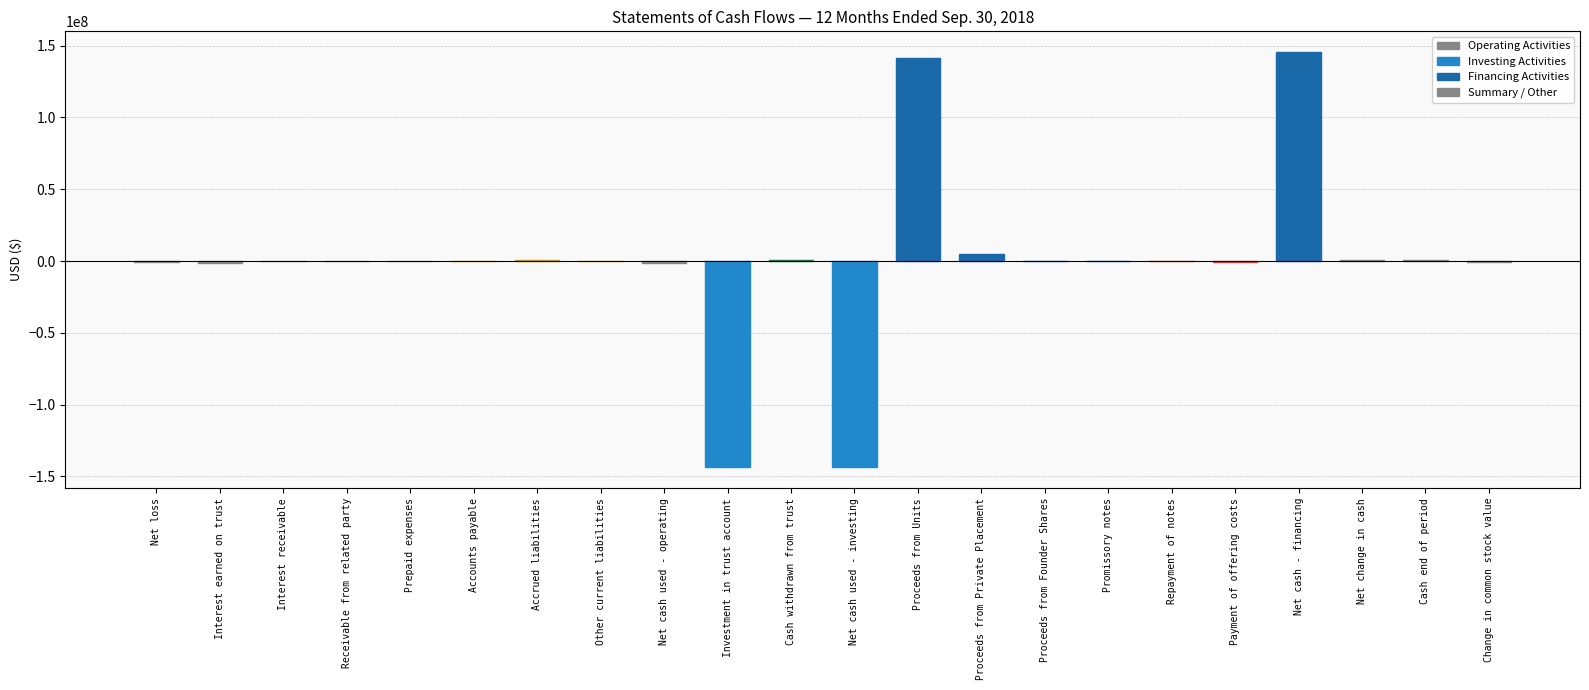

Is it true that the value at Interest receivable is -50426?

False